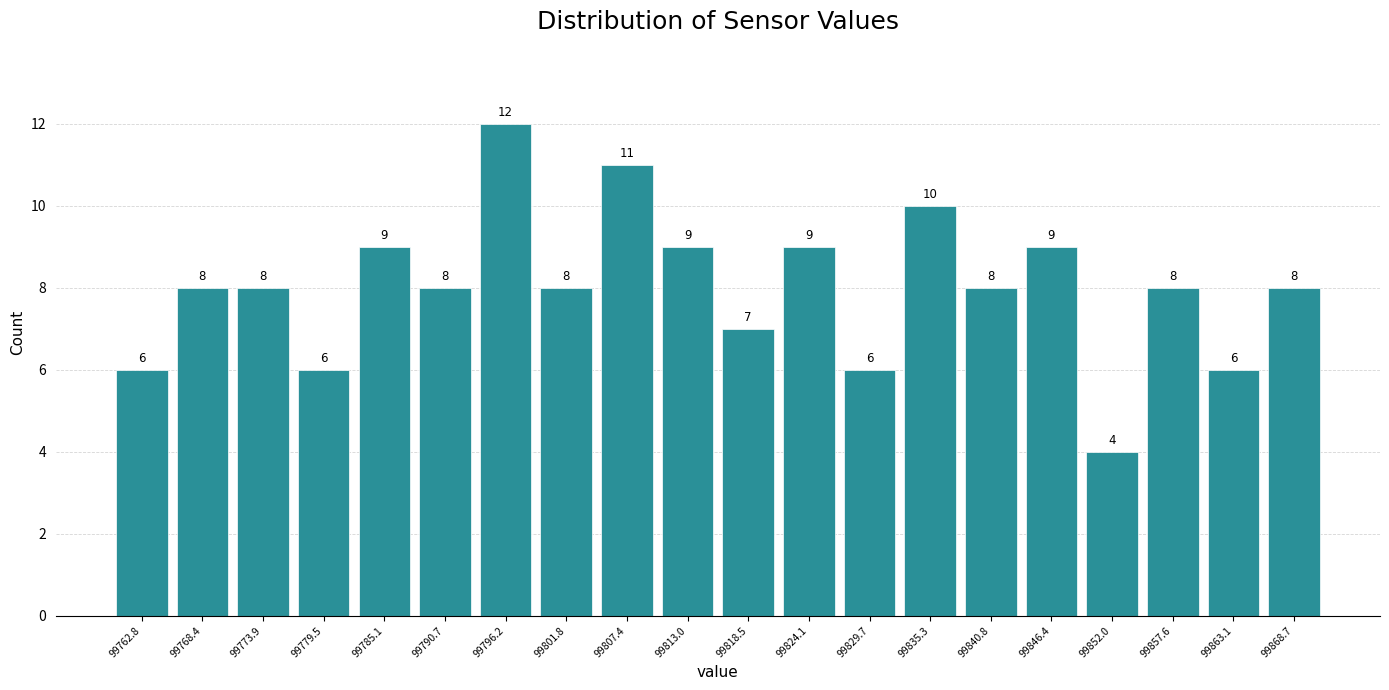

Reading left to right, list every bar in this chart as the range it spans on the x-axis followed by its height. The bar edges are not printed on the chart, so give them approximately, as read against the axis.

99760 to 99766: 6
99766 to 99771: 8
99771 to 99777: 8
99777 to 99782: 6
99782 to 99788: 9
99788 to 99793: 8
99793 to 99799: 12
99799 to 99805: 8
99805 to 99810: 11
99810 to 99816: 9
99816 to 99821: 7
99821 to 99827: 9
99827 to 99832: 6
99832 to 99838: 10
99838 to 99844: 8
99844 to 99849: 9
99849 to 99855: 4
99855 to 99860: 8
99860 to 99866: 6
99866 to 99872: 8